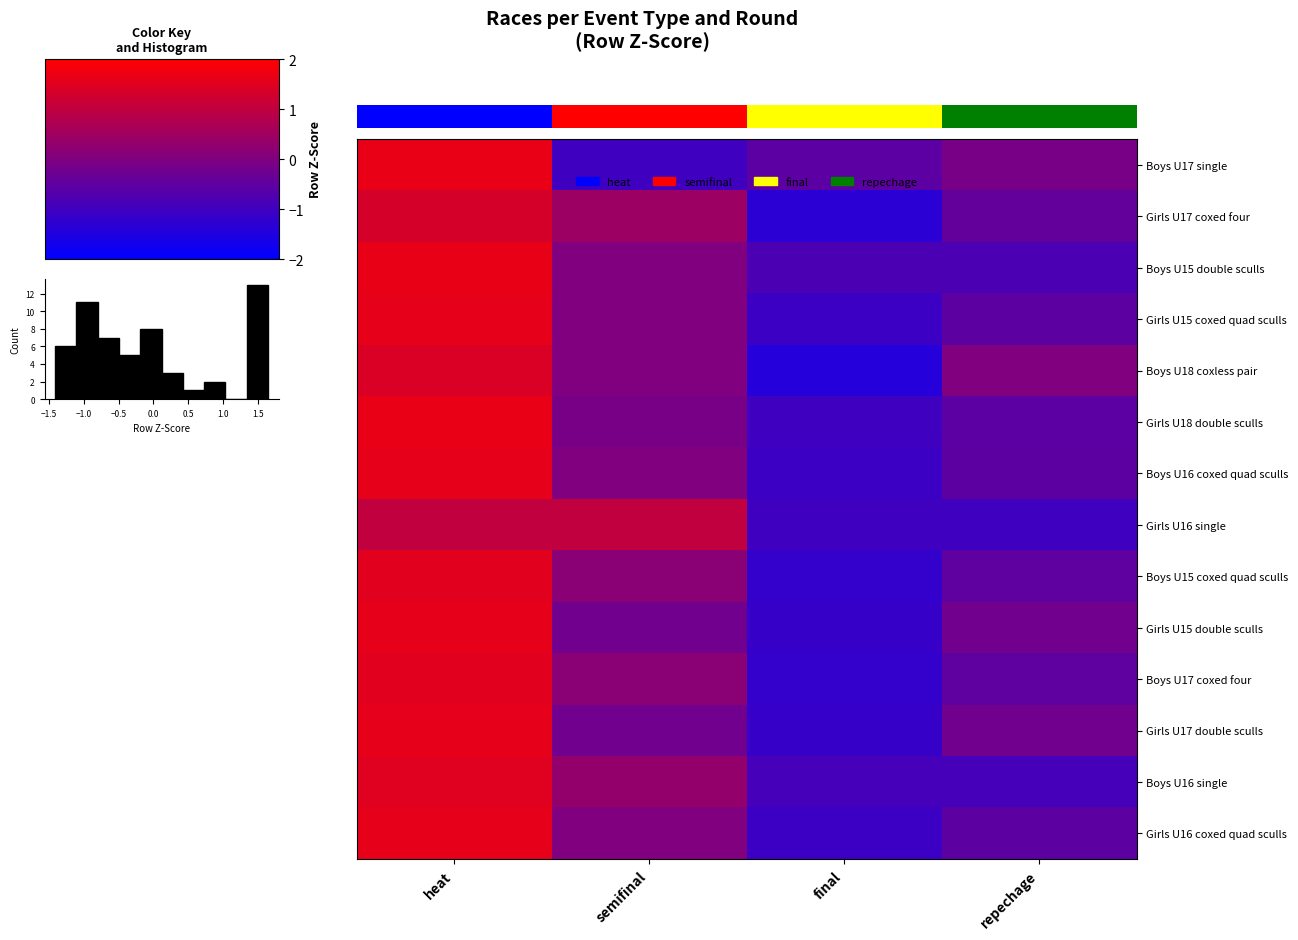

At which category is the sum across all series the highest?

heat